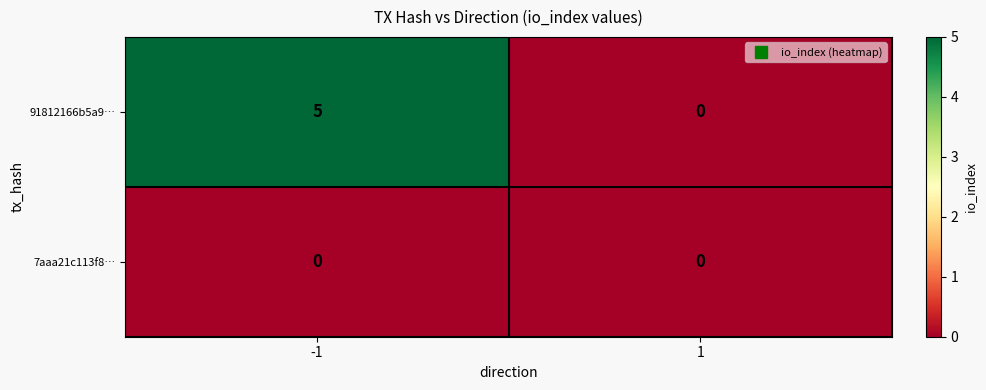

Is it true that 91812166b5a9… equals 0 at 1?

True